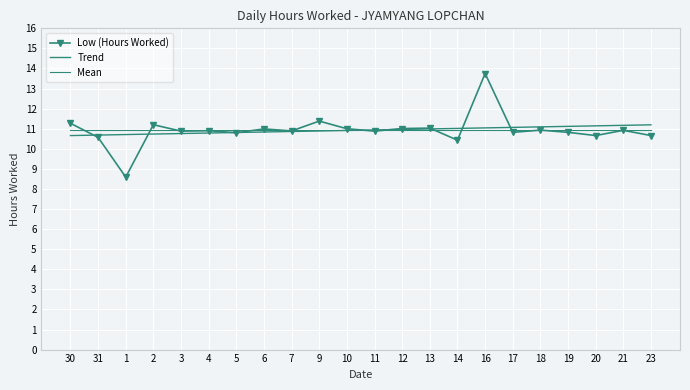

What position from the left is 30?

1